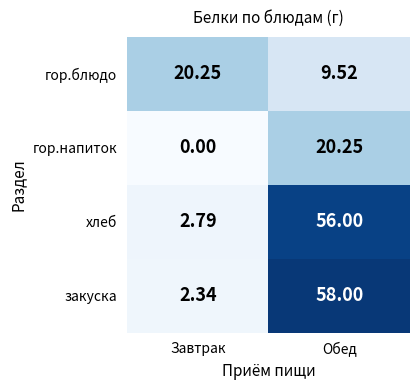

What is the total value across all series at Завтрак?

25.4